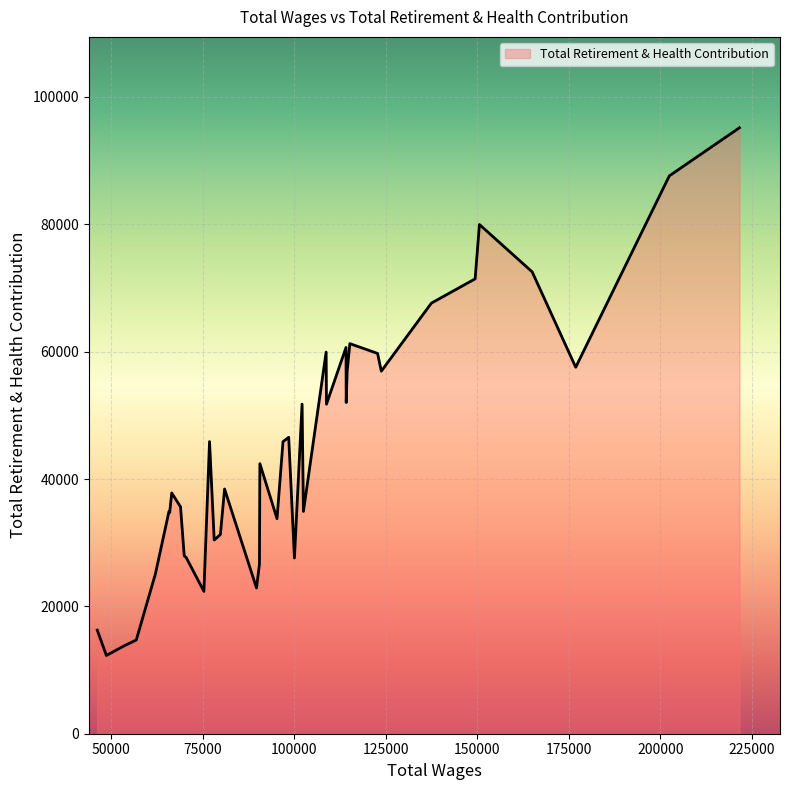

What is the difference between the maximum and minimum values?

82867